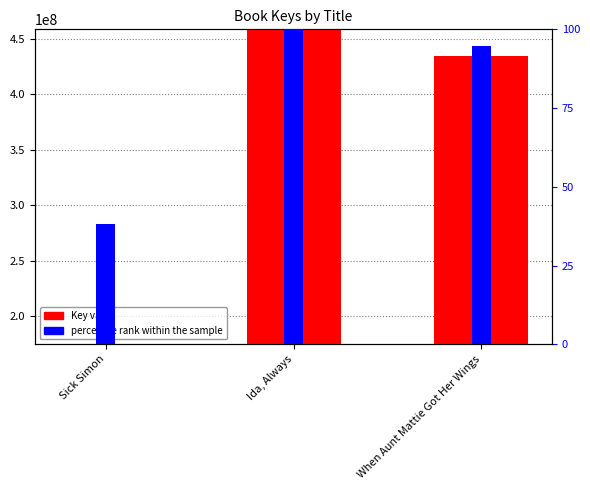

Rank the categories by Key value value from highest to lowest.

Ida, Always, When Aunt Mattie Got Her Wings, Sick Simon